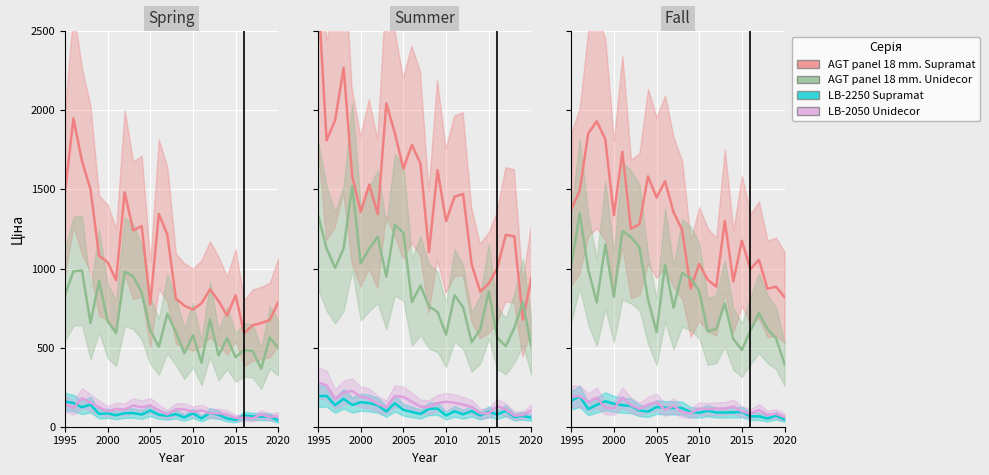

What is the difference between the maximum and minimum values in the LB-2250 Supramat series?

144.6